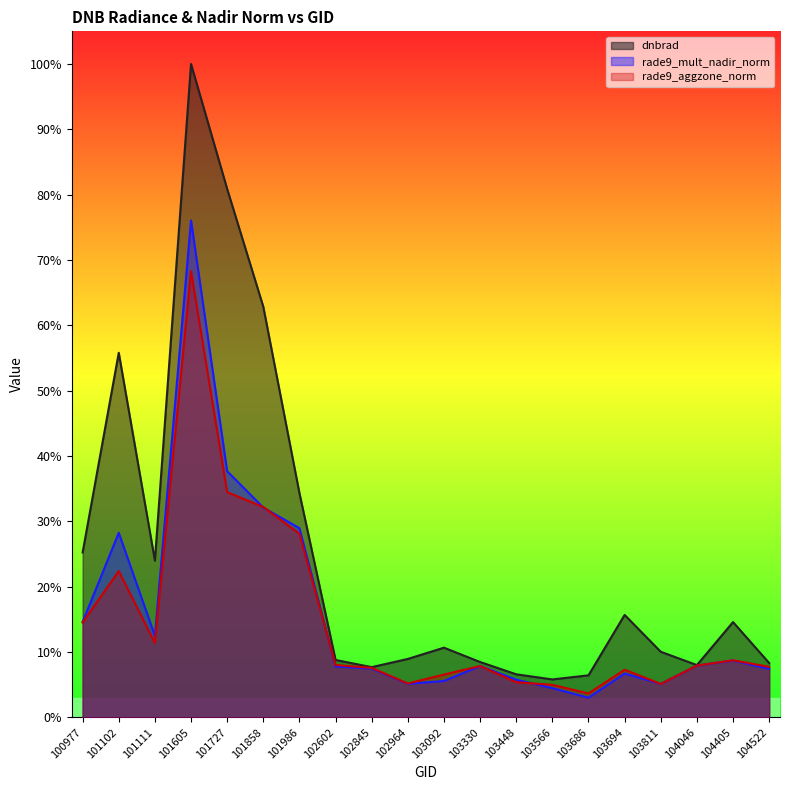

True or false: dnbrad and rade9_mult_nadir_norm cross at least once.

False